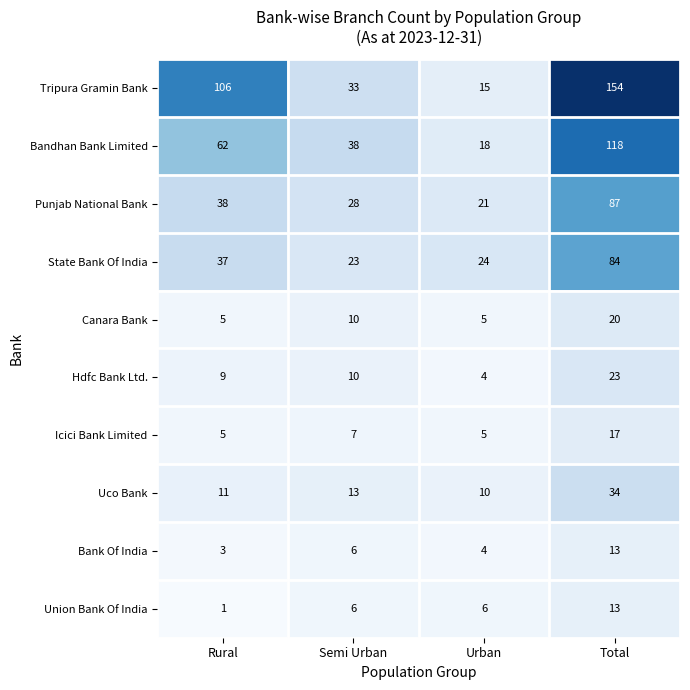

What value does the Bank Of India series have at Rural, to the nearest 5?

5